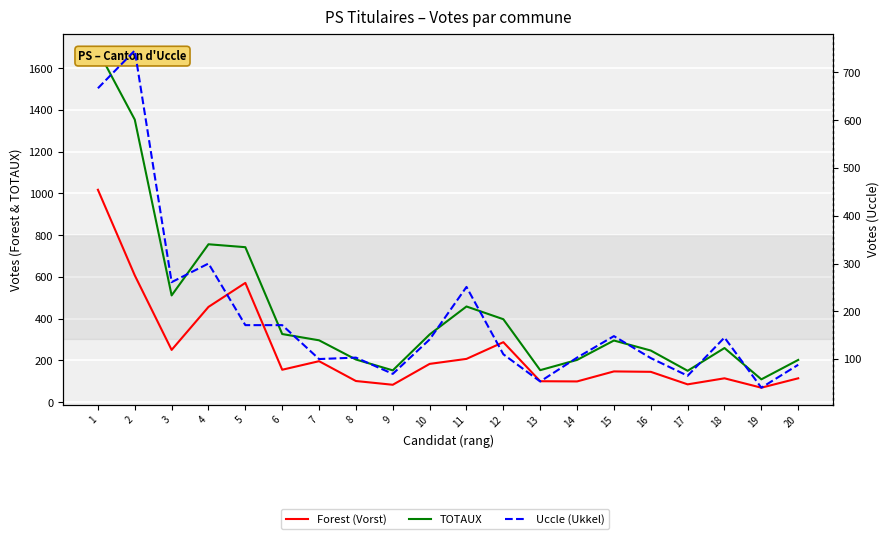

What is the minimum value shown in the chart?

40